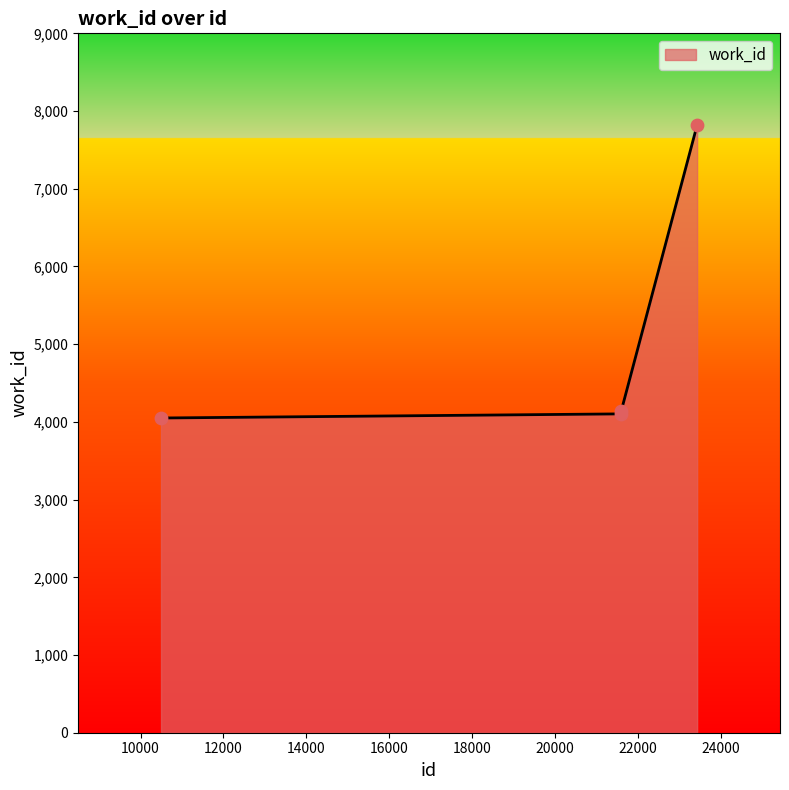

What is the difference between the maximum and minimum values?

3770